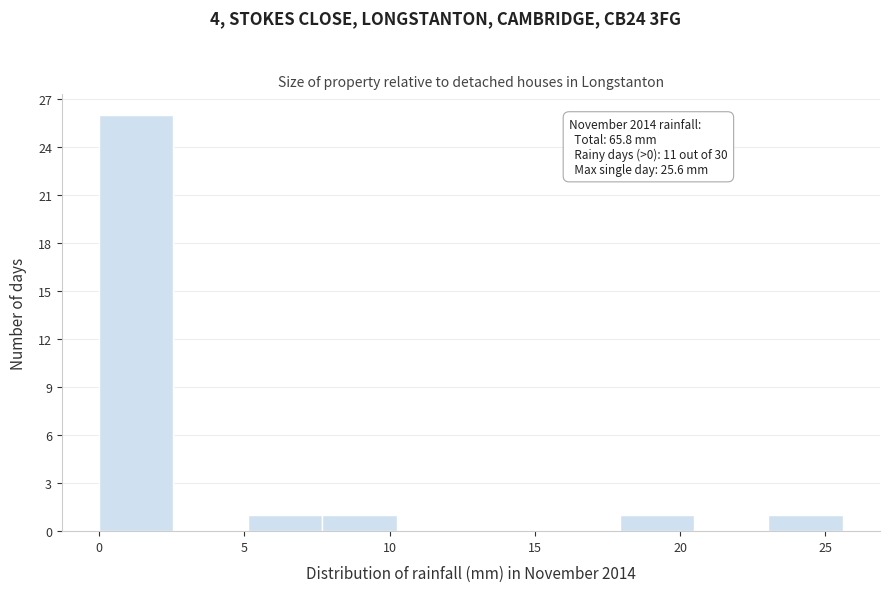

Which range on the x-axis has the tallest bar?

0.0 to 2.5